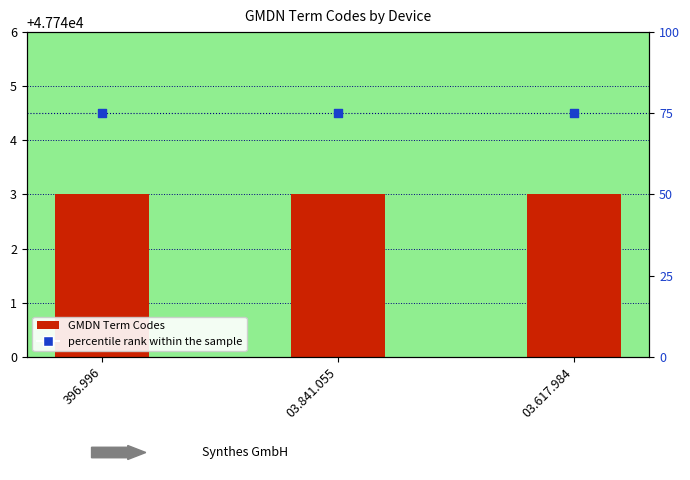

At which category is the sum across all series the highest?

396.996